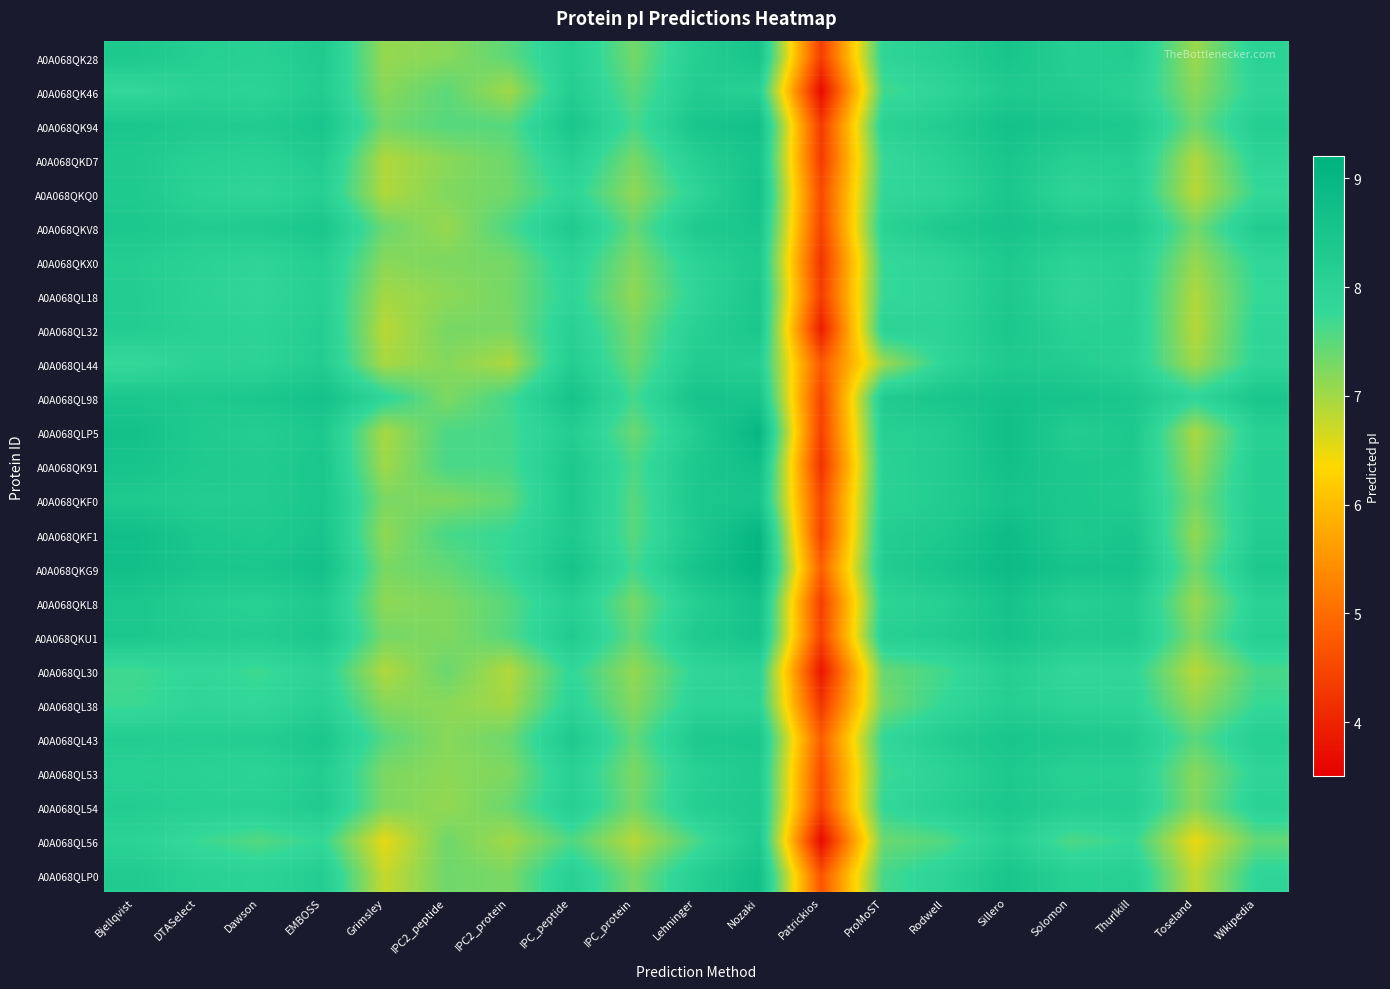

At how many categories does at least one series exceed 4?

19